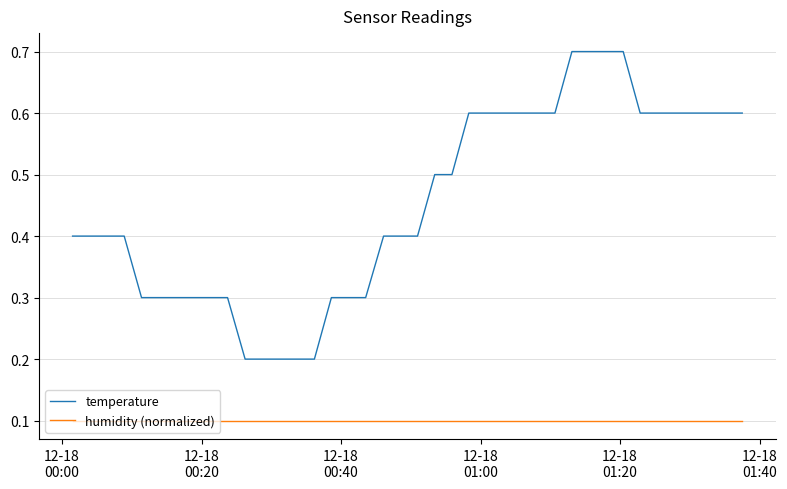

Which series has the largest total across all categories?

temperature